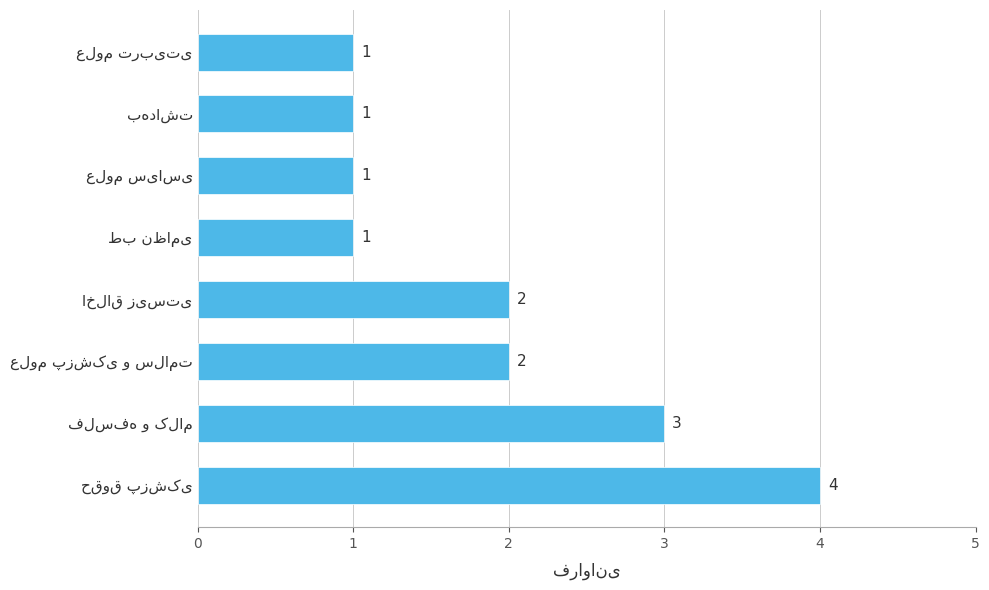

What is the difference between the maximum and minimum values?

3